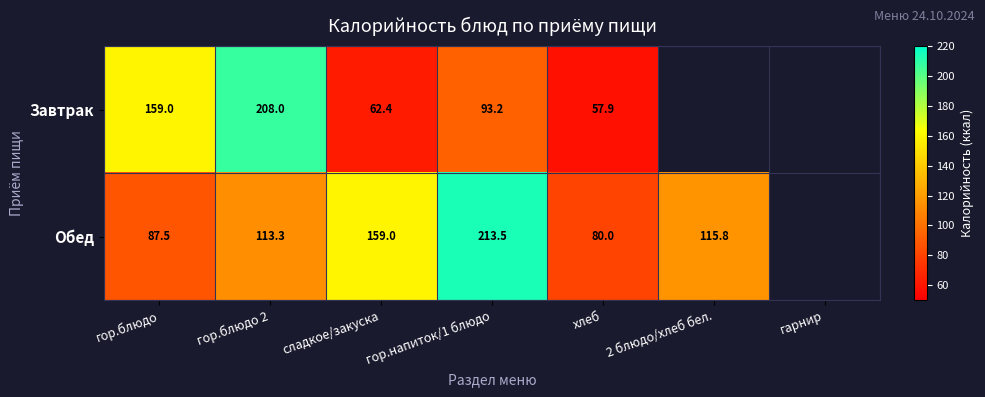

Which series changed the most between гор.блюдо and сладкое/закуска?

Завтрак